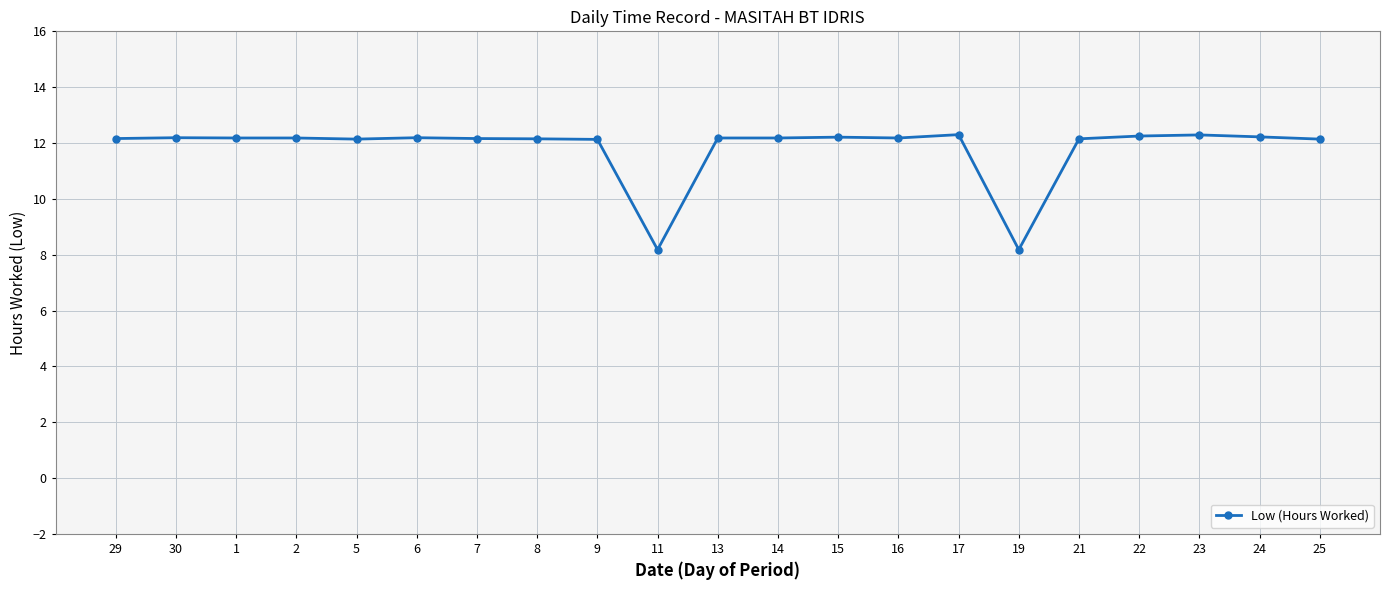

What is the maximum value shown in the chart?

12.3